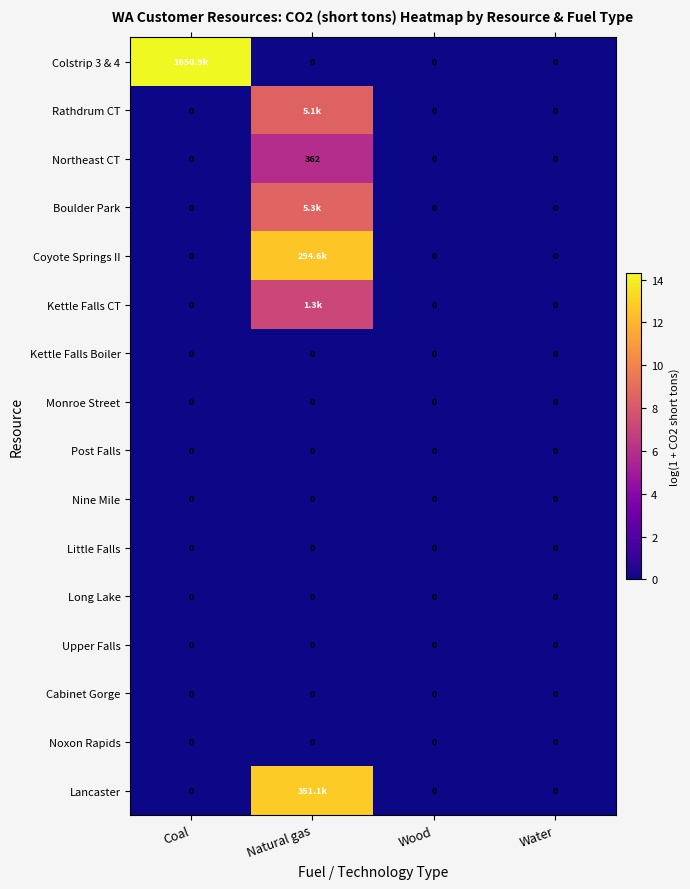

True or false: Noxon Rapids has a value of 0.0 at Wood.

True